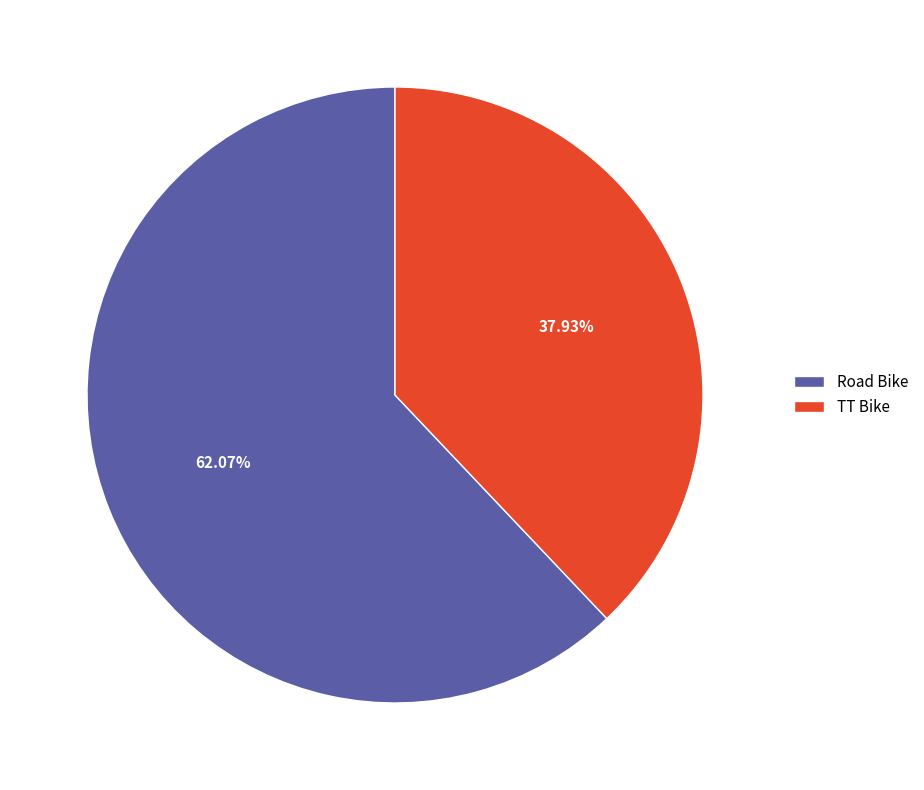

What is the largest slice in the pie chart?

Road Bike